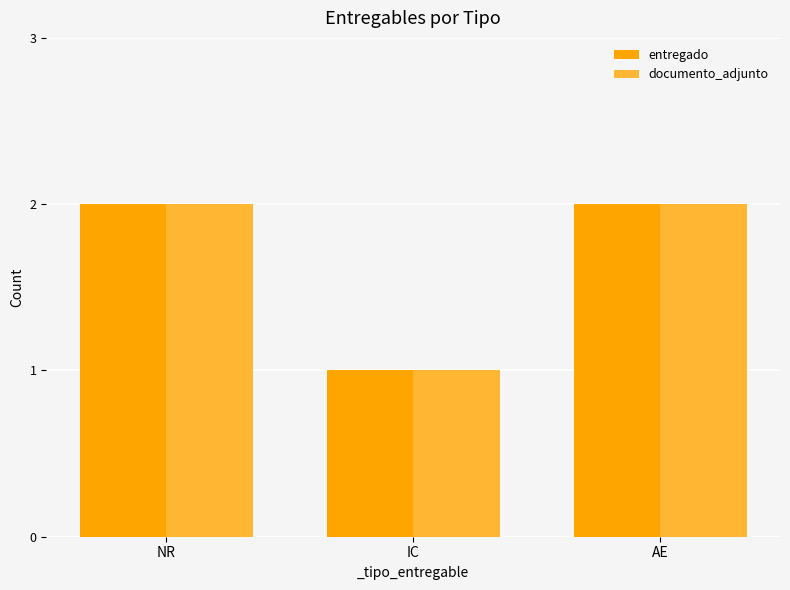

Reading left to right, list all the values displayed in this chart.

entregado: 2	1	2
documento_adjunto: 2	1	2